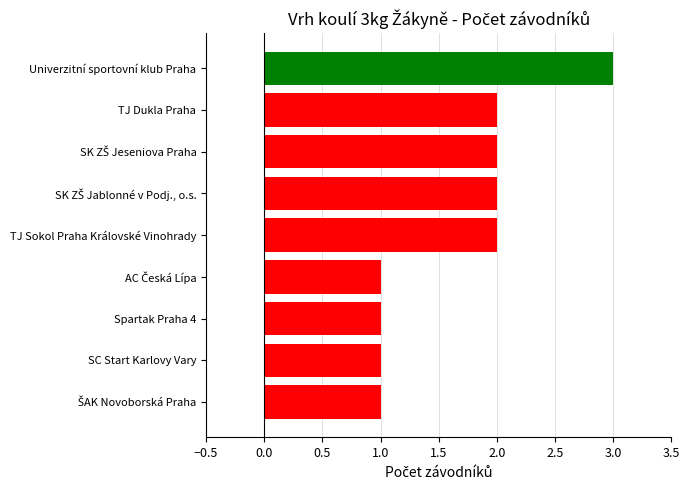

What is the label of the 5th bar from the top?

TJ Sokol Praha Královské Vinohrady